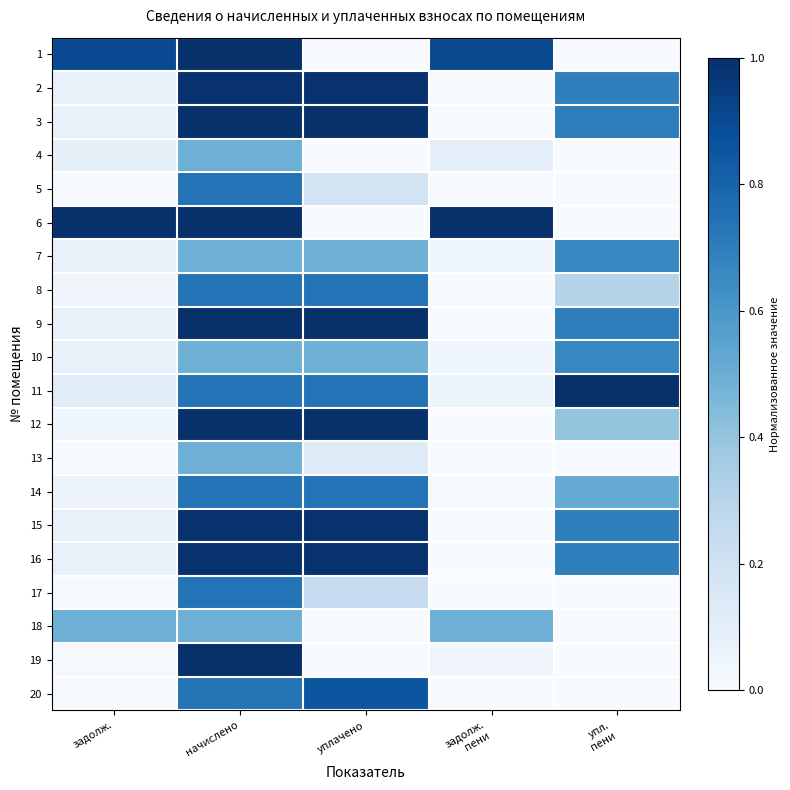

How many data points does each series have?

5